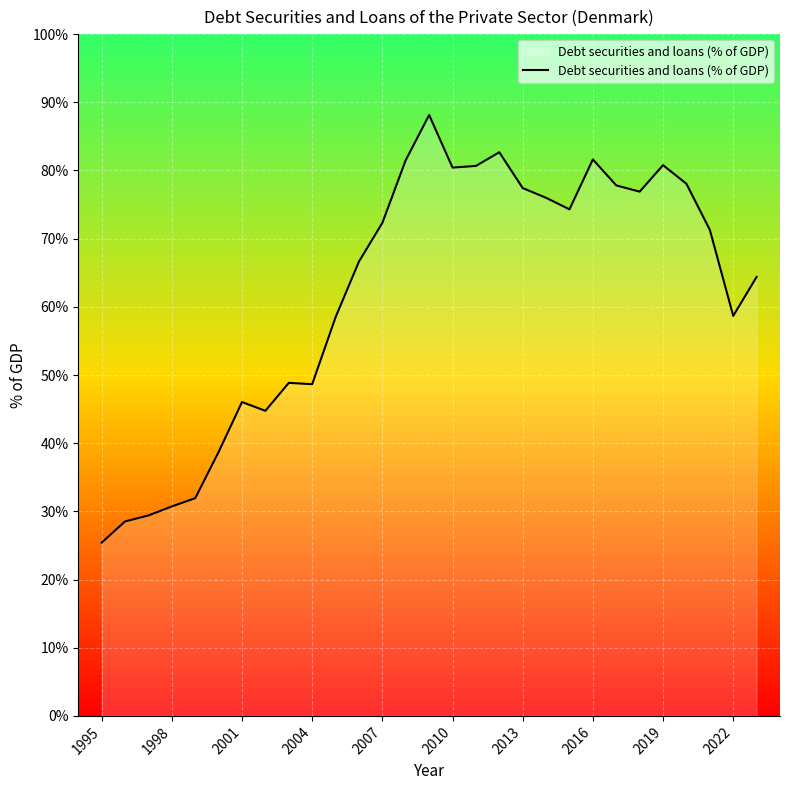

What is the smallest value displayed?

25.4